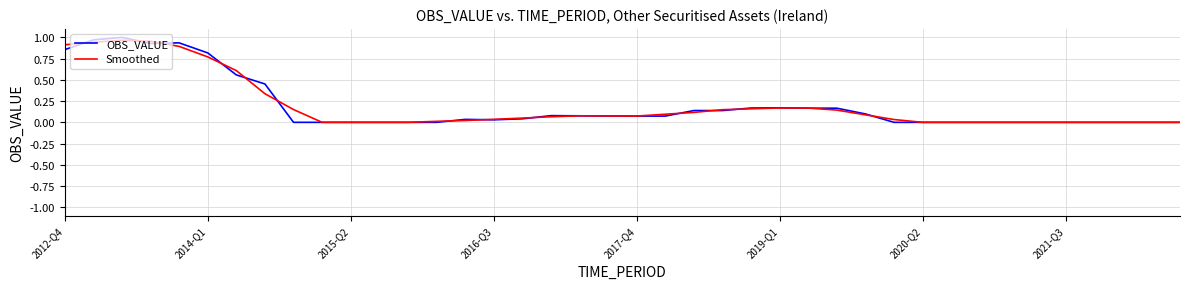

Which series has the largest range (max minus min)?

OBS_VALUE